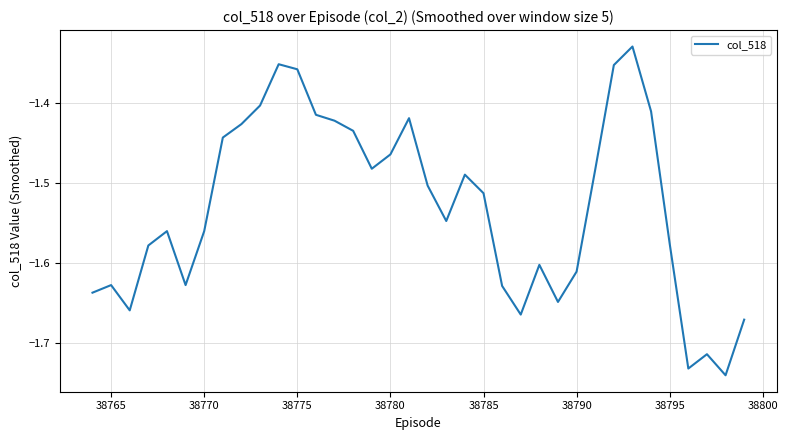

Does the chart have visible grid lines?

Yes